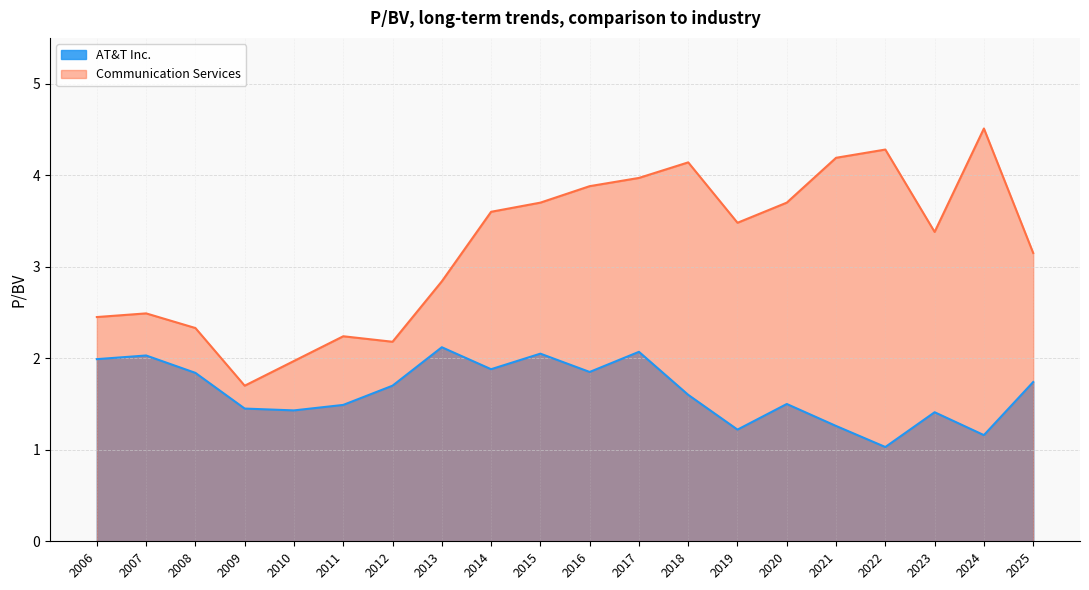

Rank the series by their maximum value, from lowest to highest.

AT&T Inc., Communication Services